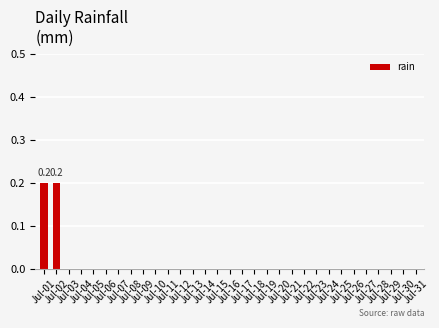

The chart shows a value of 0.0 at Jul-18. True or false?

True